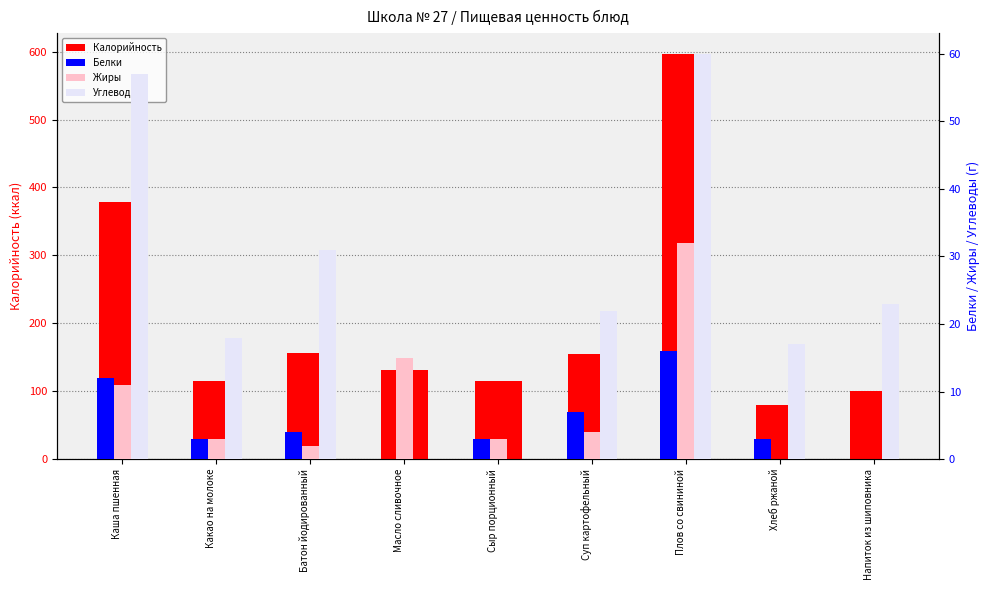

Is it true that Углеводы equals 60 at Плов со свининой?

True